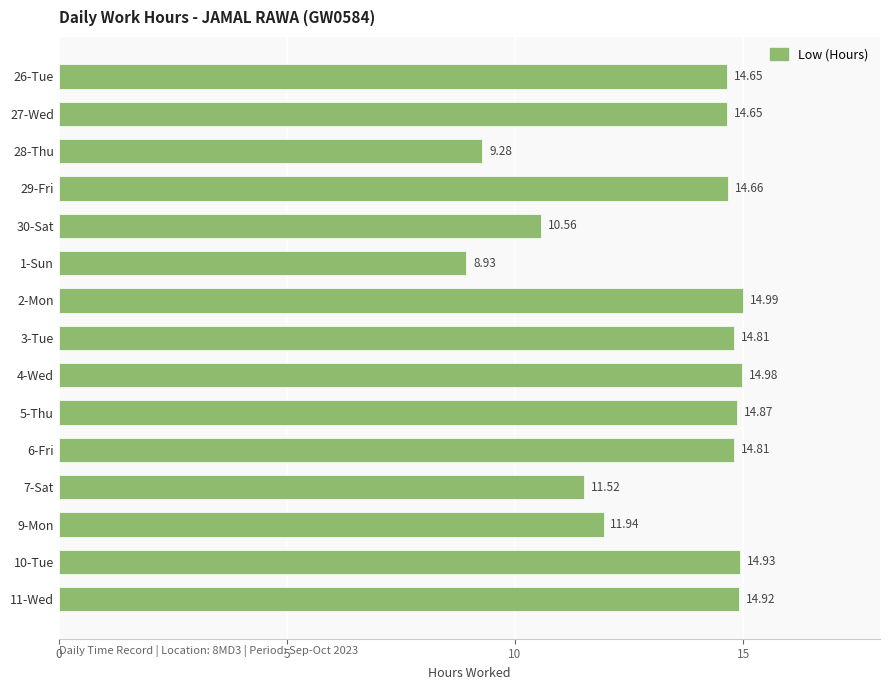

Approximately how many times larger is the value at 9-Mon compared to 11-Wed?

0.8